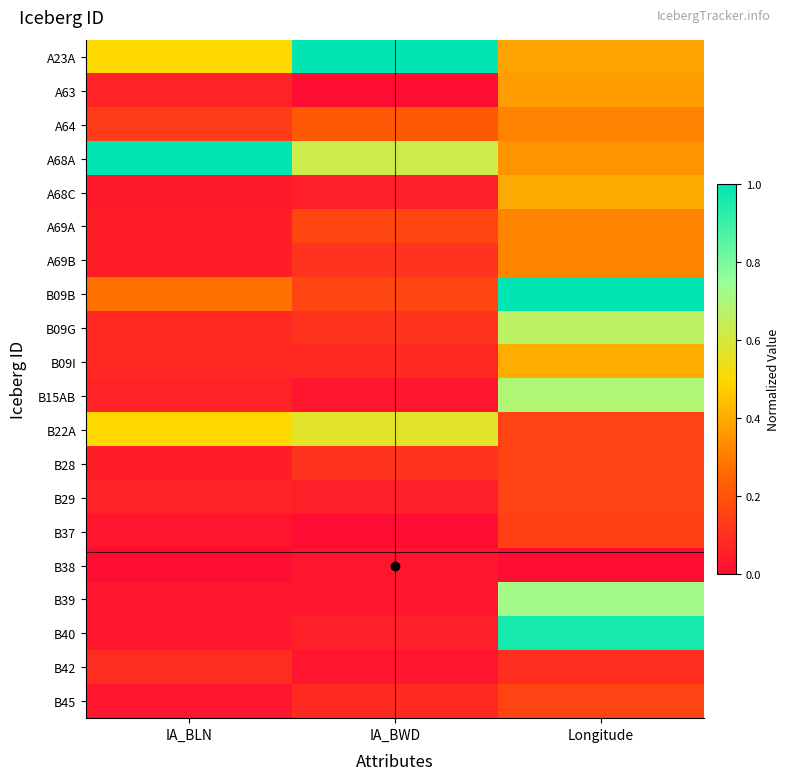

How many categories are shown in the chart?

3